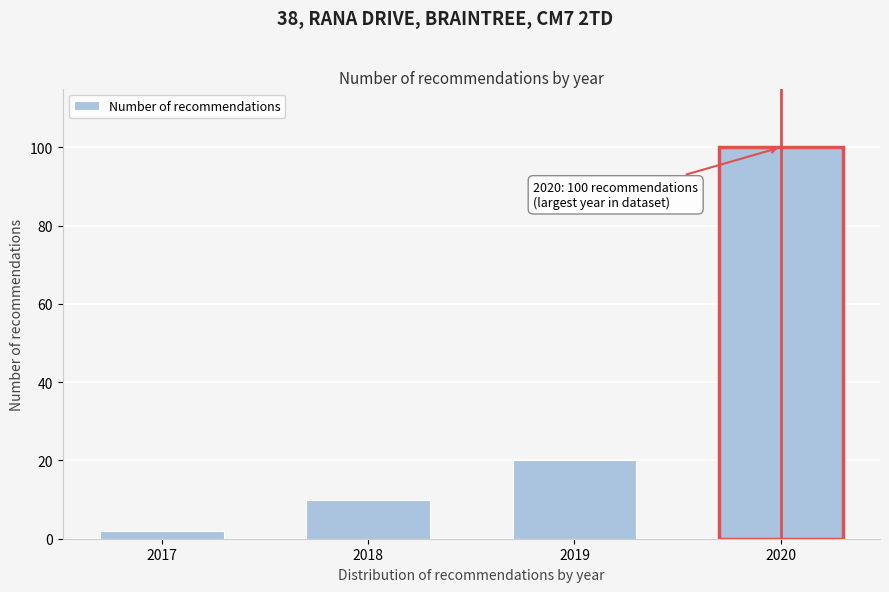

Reading right to left, transcribe all the data shown in this chart.

100	20	10	2